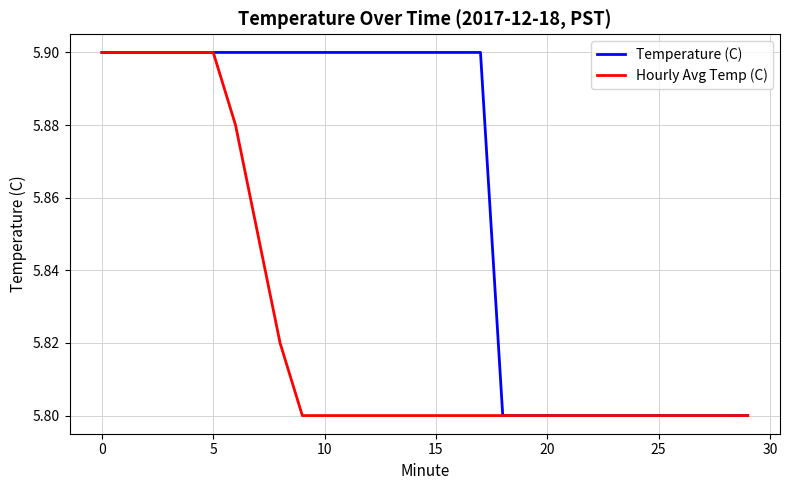

How many distinct data groups are displayed?

2